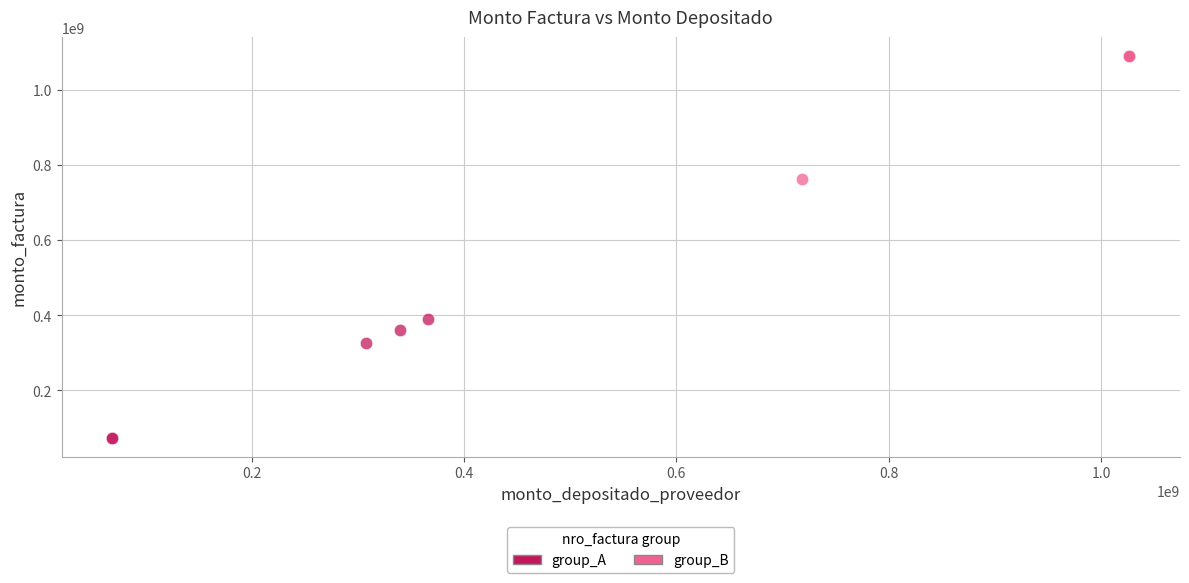

Which series contains the lowest Y value?

group_A